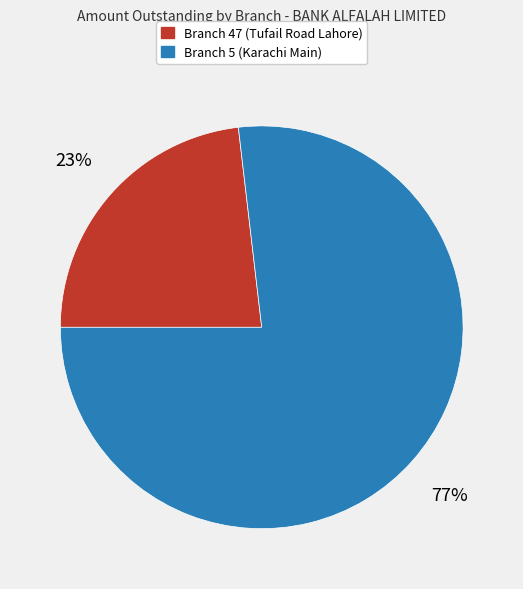

What percentage is the Branch 5 (Karachi Main) slice, to the nearest percent?

77%